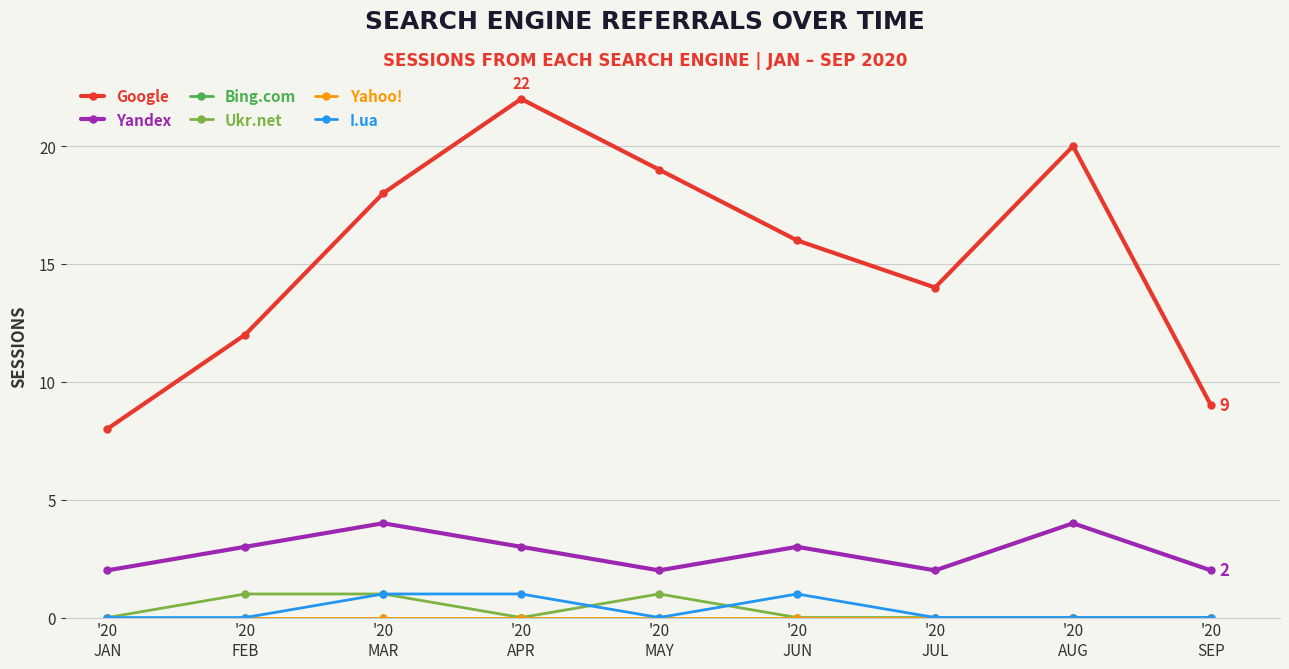

Is this an area chart (filled region under the line)?

No